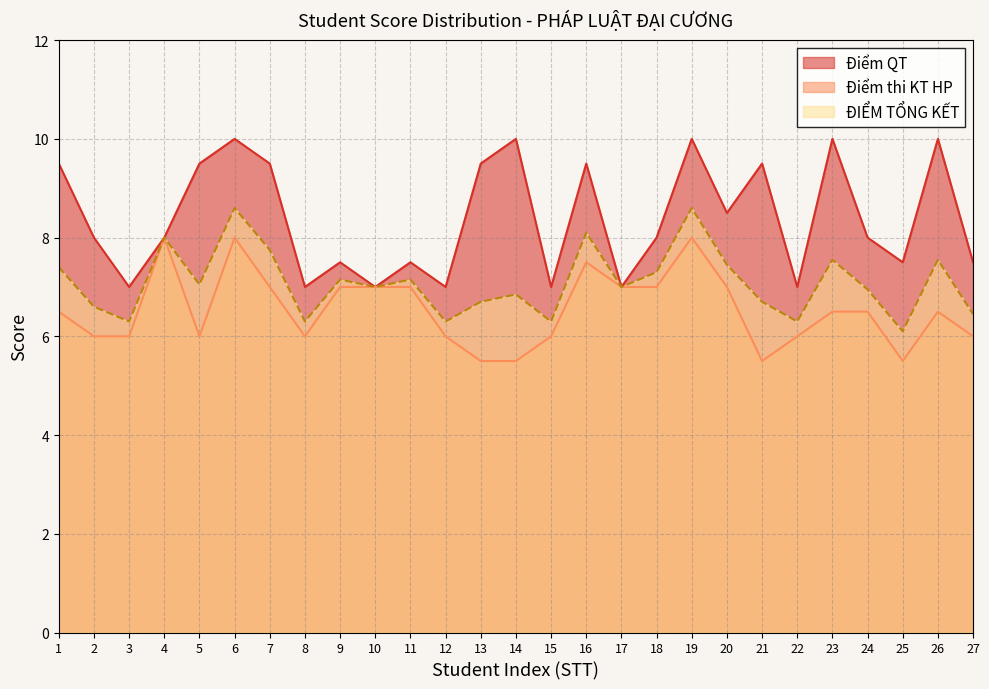

What is the value of the ĐIỂM TỔNG KẾT point at the 16th from the left?

8.1